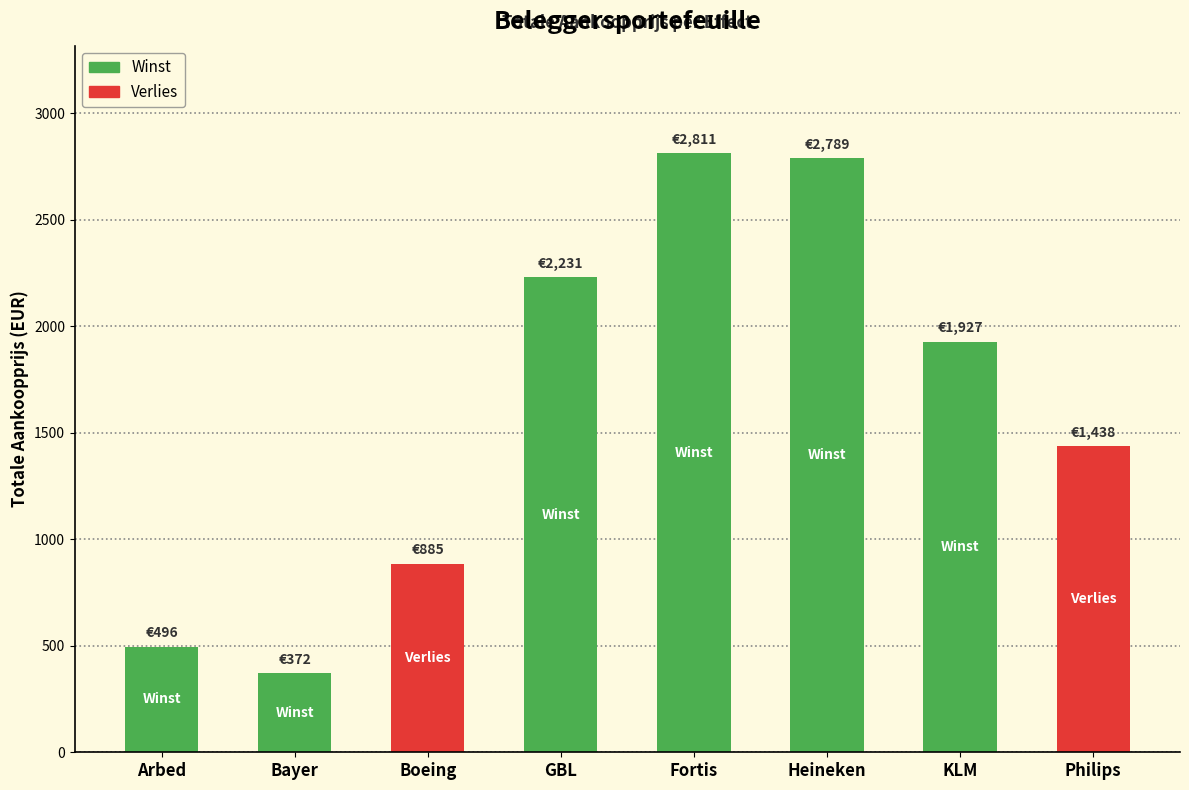

What is the label of the 2nd bar from the left?

Bayer